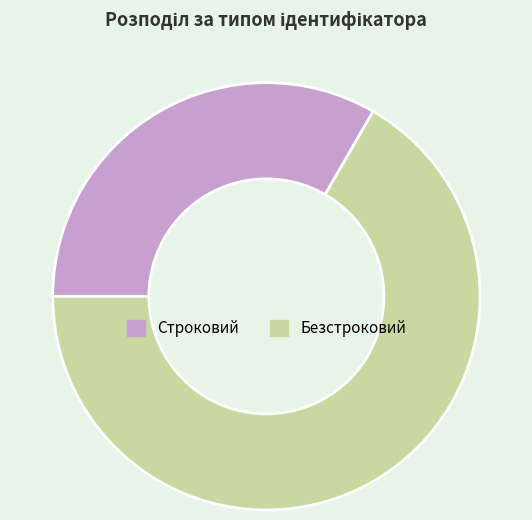

What is the smallest slice in the pie chart?

Строковий